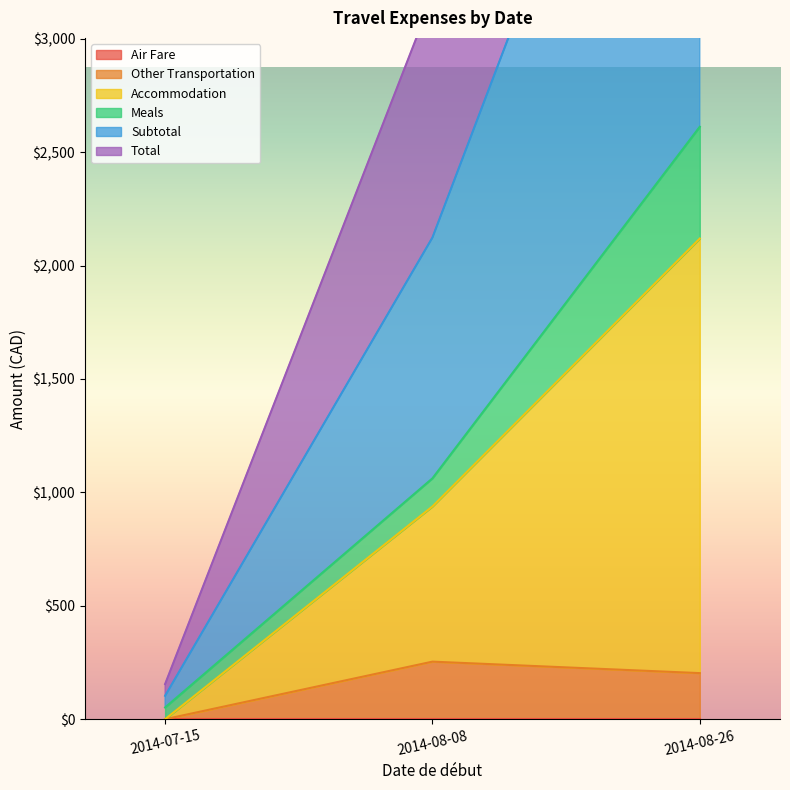

How many positive values does the Other Transportation series have?

2